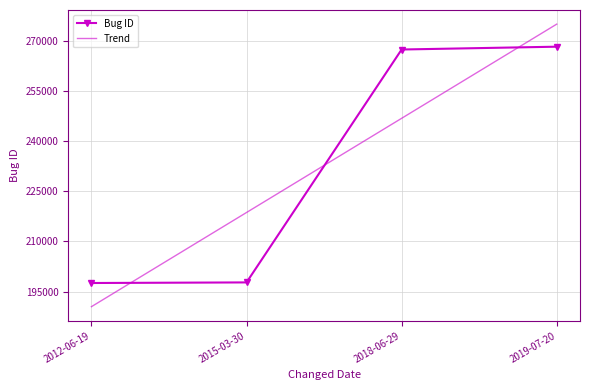

After their last crossing, which series has the higher values: Trend or Bug ID?

Trend